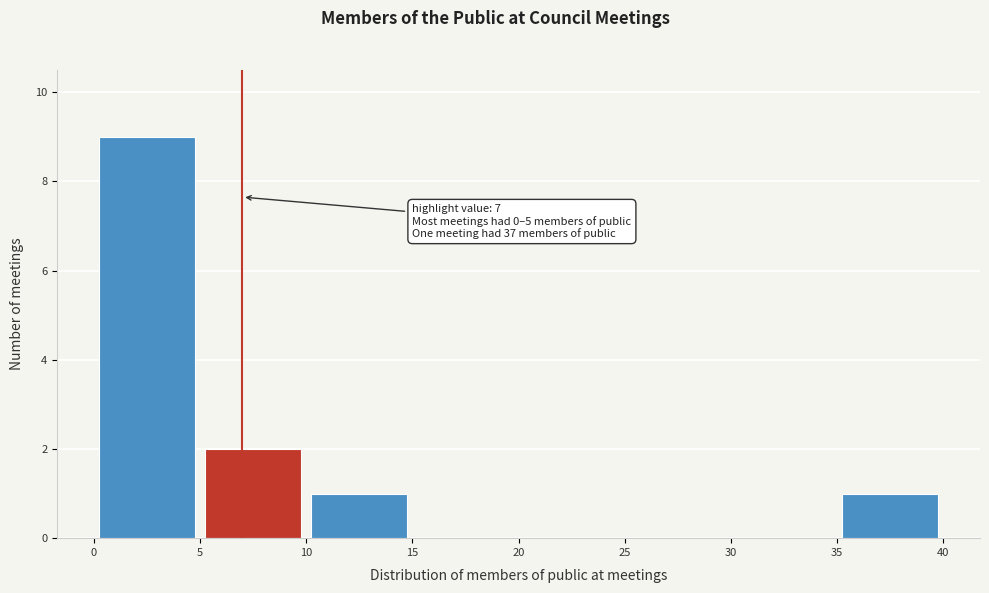

Which range on the x-axis has the tallest bar?

0 to 5